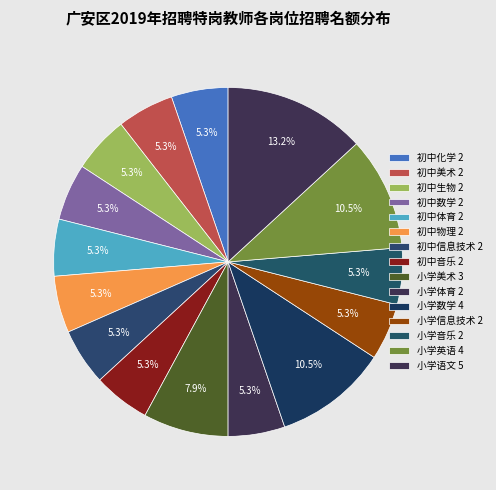

How many slices are in this pie chart?

15